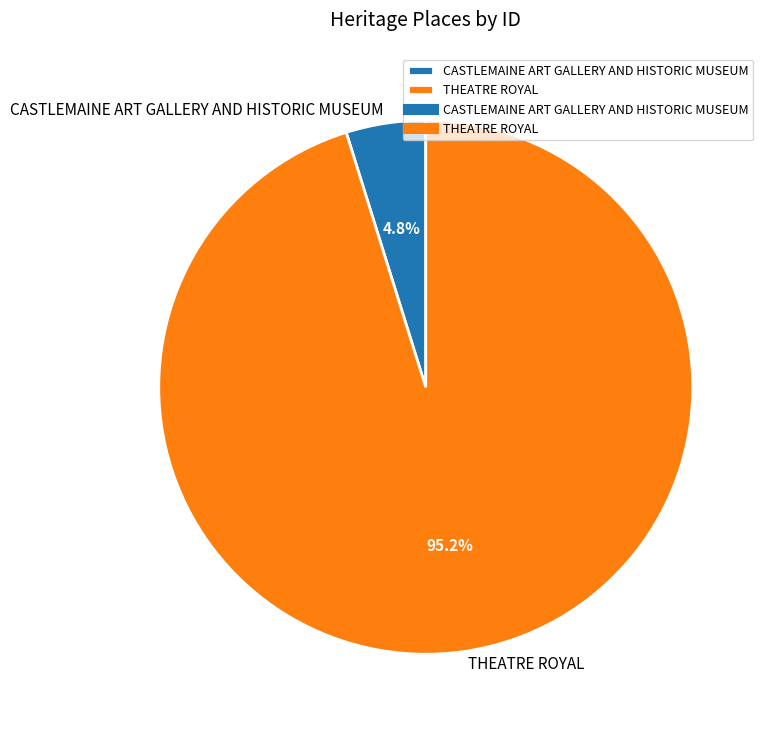

Rank the categories by value from highest to lowest.

THEATRE ROYAL, CASTLEMAINE ART GALLERY AND HISTORIC MUSEUM